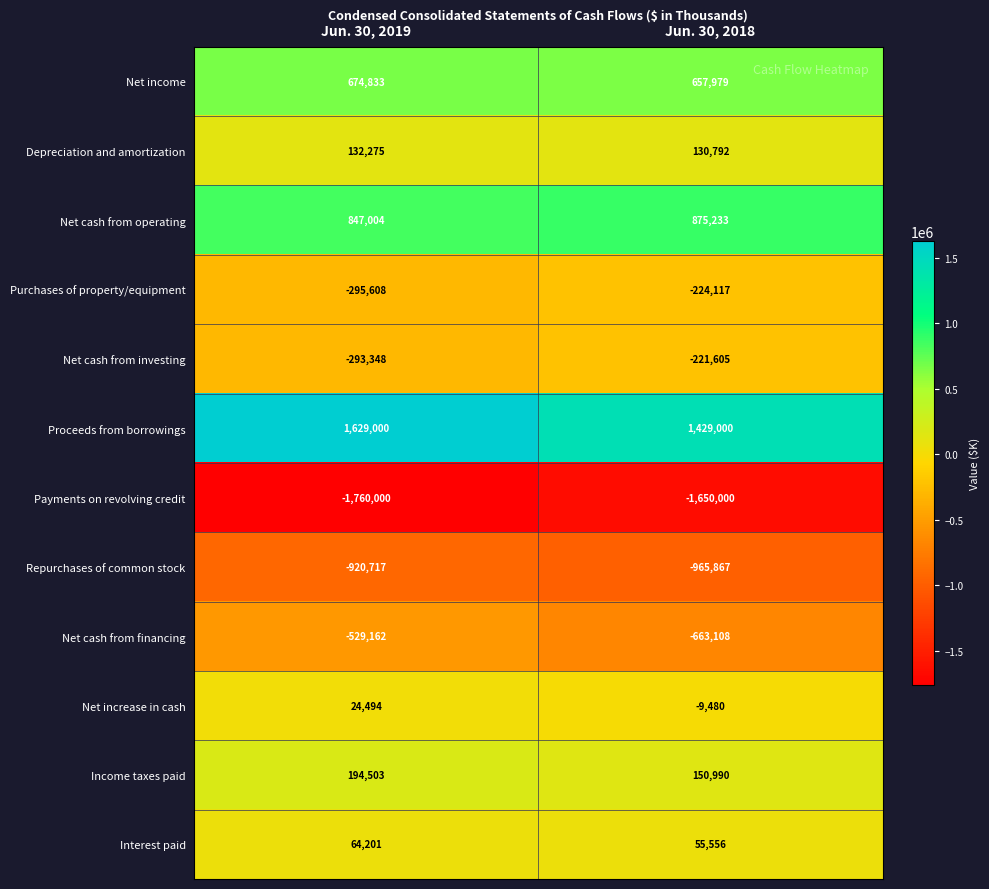

Reading left to right, what are all the values shown in this chart?

Net income: 674833	657979
Depreciation and amortization: 132275	130792
Net cash from operating: 847004	875233
Purchases of property/equipment: -295608	-224117
Net cash from investing: -293348	-221605
Proceeds from borrowings: 1629000	1429000
Payments on revolving credit: -1760000	-1650000
Repurchases of common stock: -920717	-965867
Net cash from financing: -529162	-663108
Net increase in cash: 24494	-9480
Income taxes paid: 194503	150990
Interest paid: 64201	55556